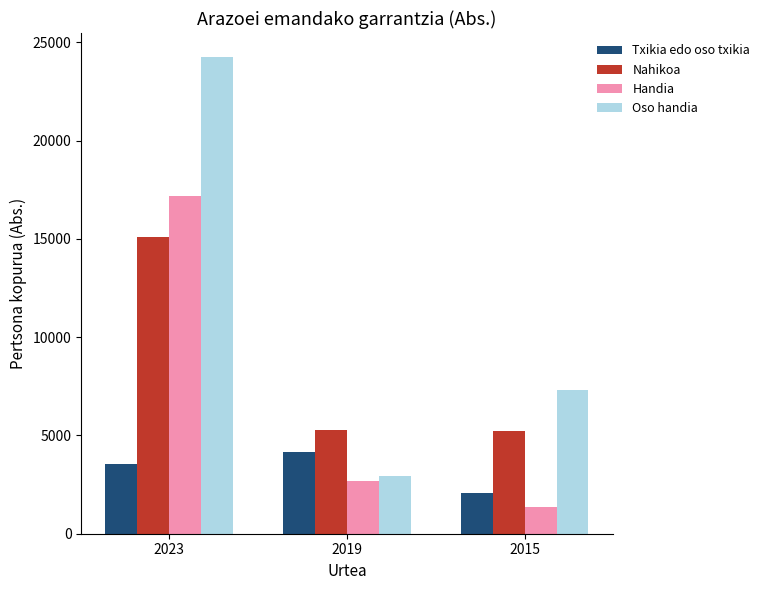

Rank the series by their average value, from lowest to highest.

Txikia edo oso txikia, Handia, Nahikoa, Oso handia